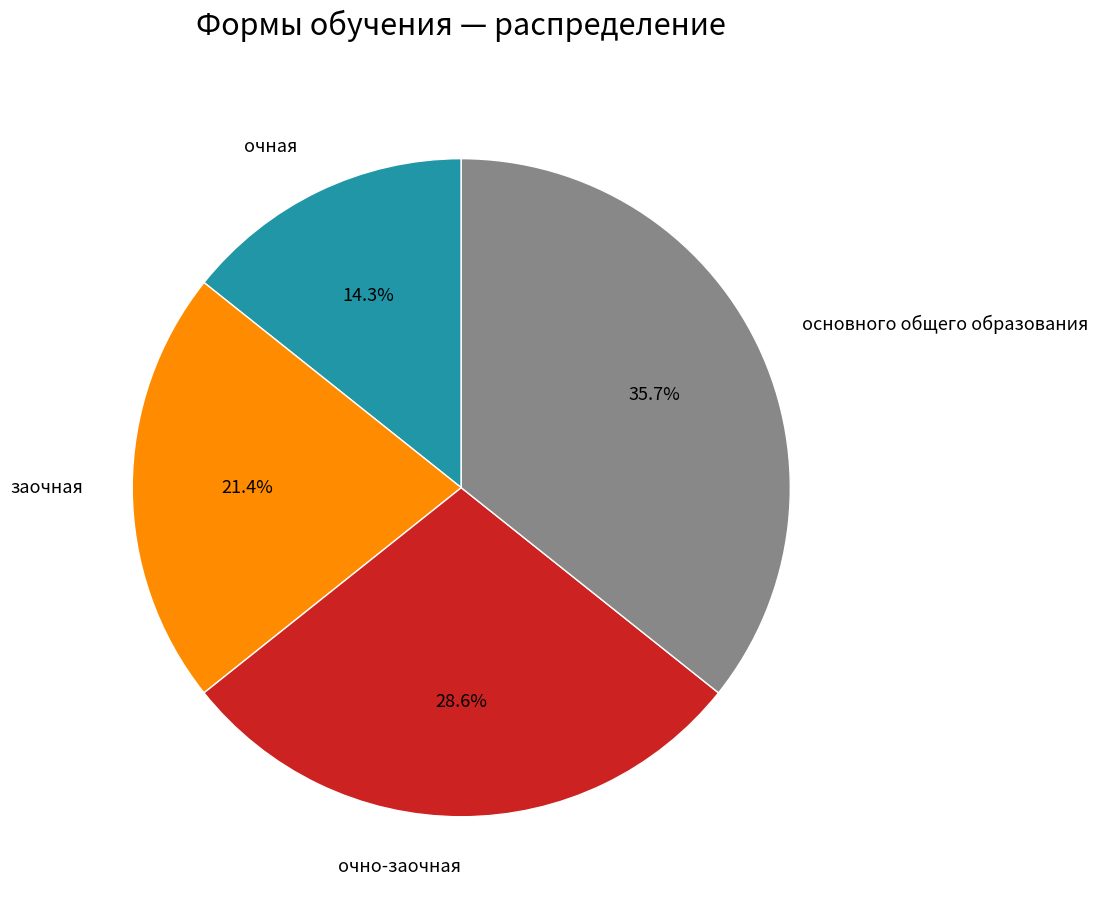

Is there a majority slice in this chart?

No